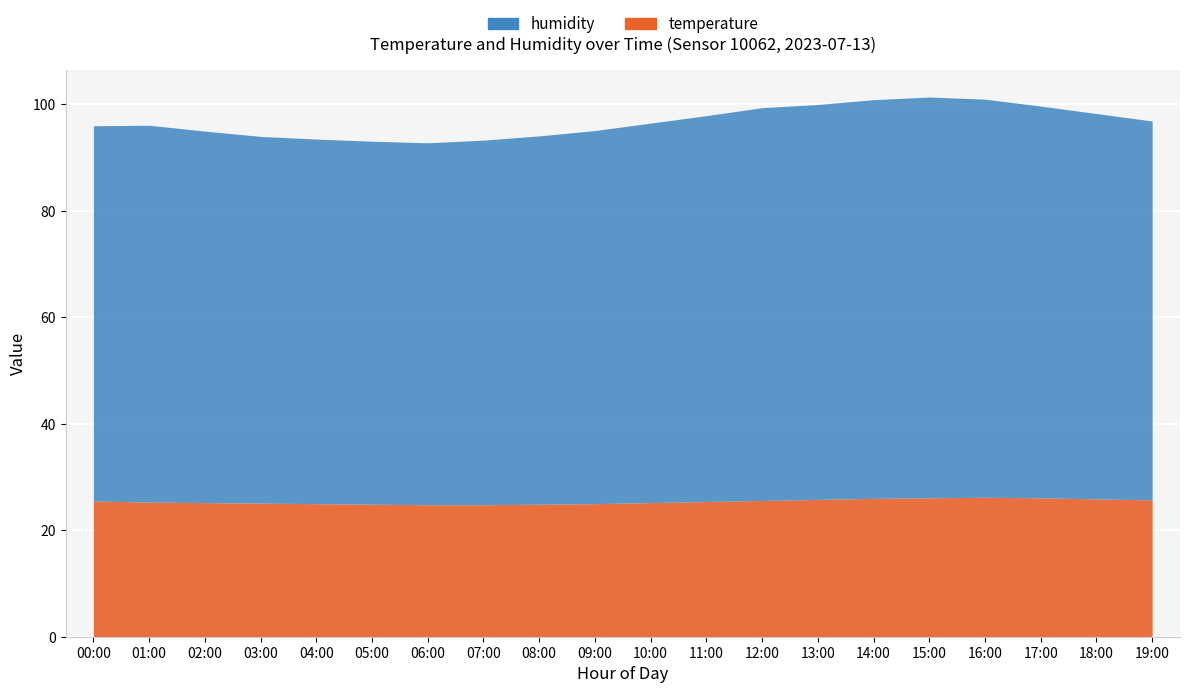

Which category has the highest value in the temperature series?

16:00